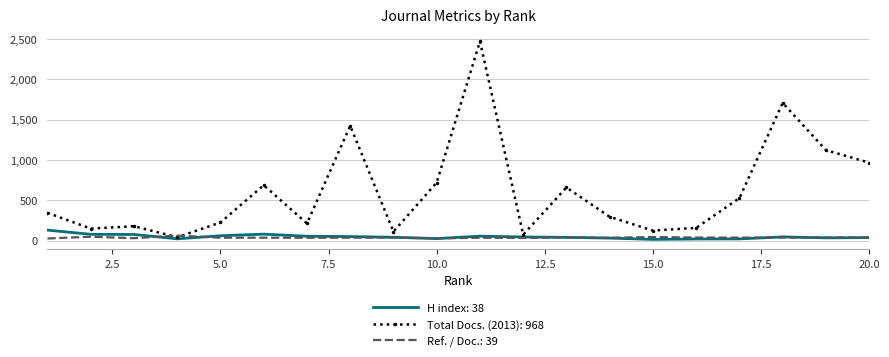

What is the maximum value shown in the chart?

2473